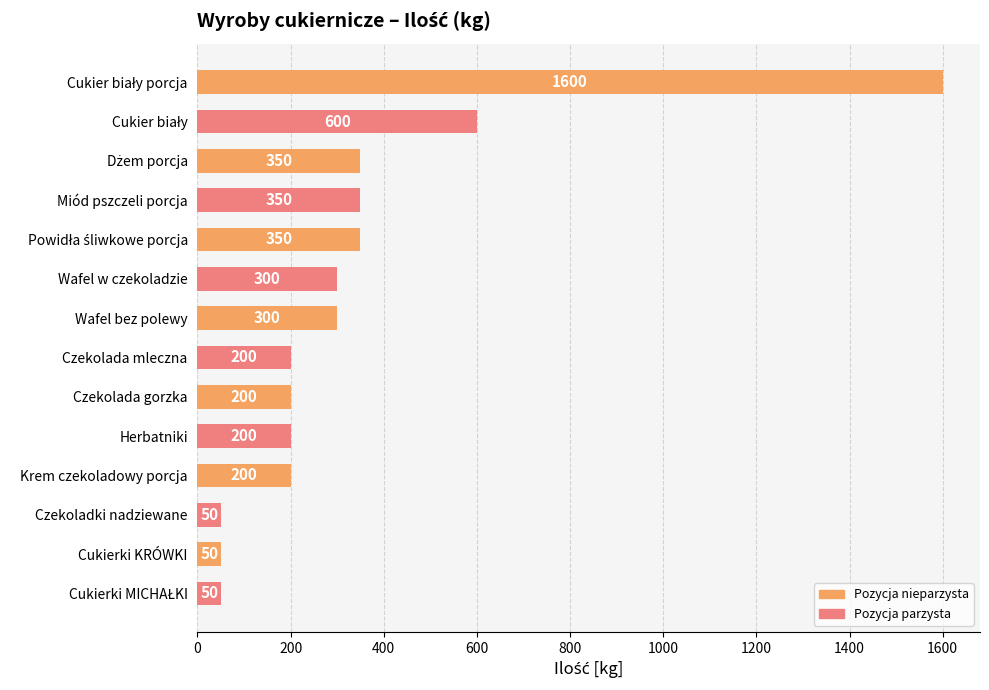

What is the maximum value shown in the chart?

1600